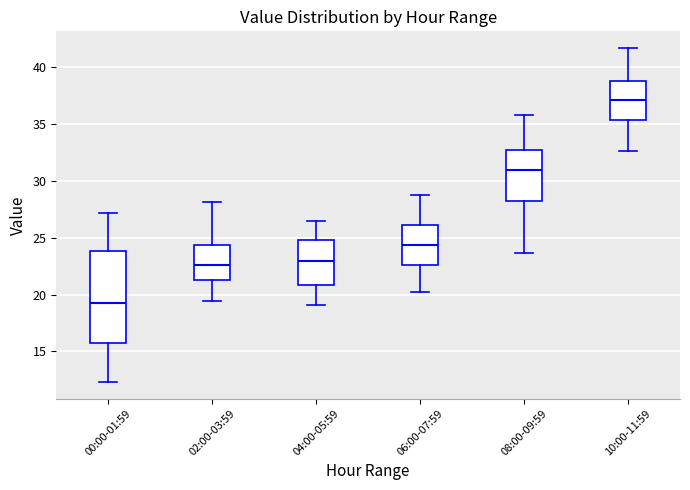

Which box has the highest median line?

10:00-11:59